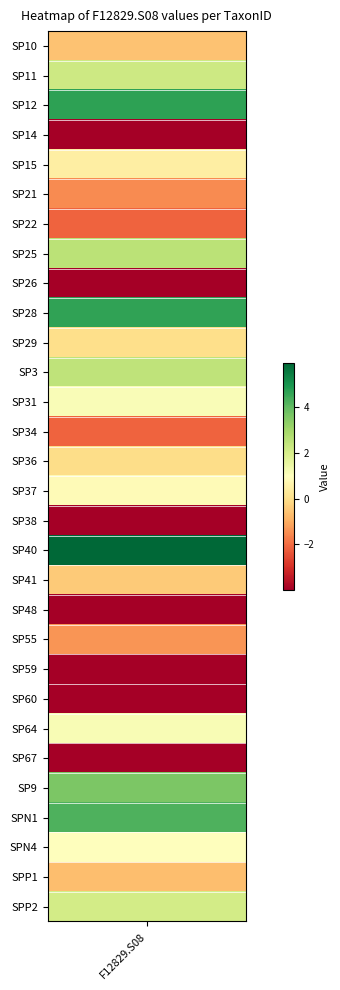

What is the greatest value displayed?

5.9